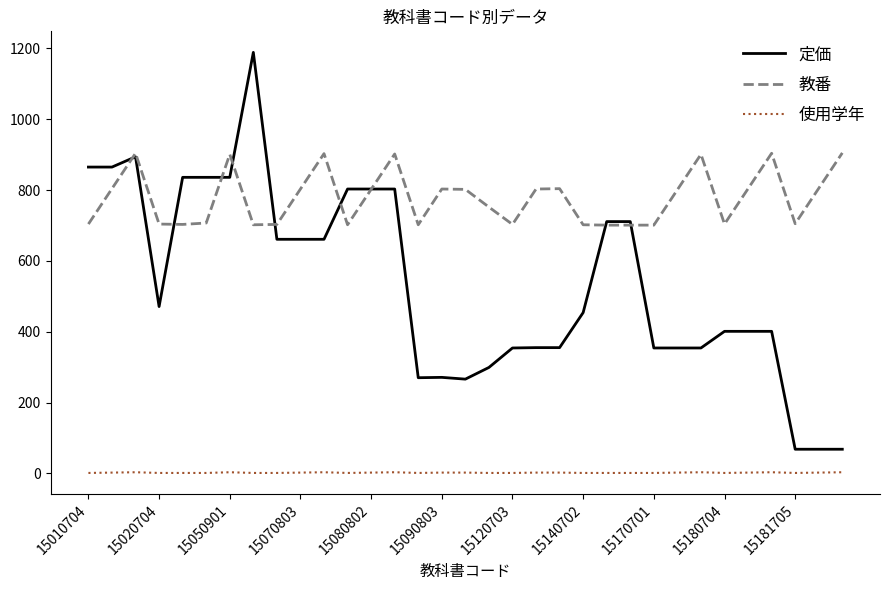

What is the maximum value shown in the chart?

1189